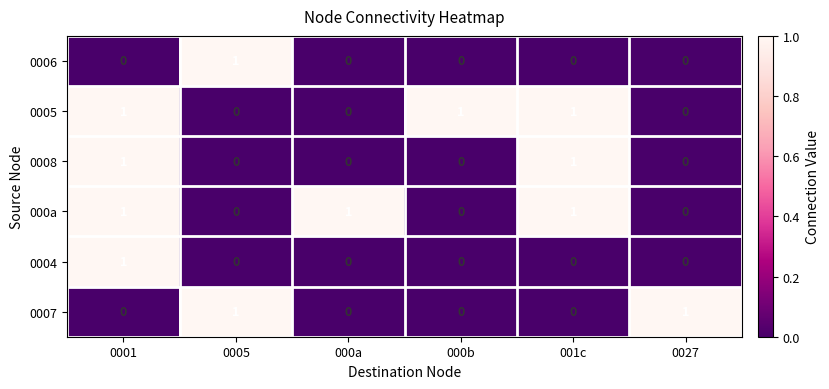

How many 0008 values are between 0 and 1?

6